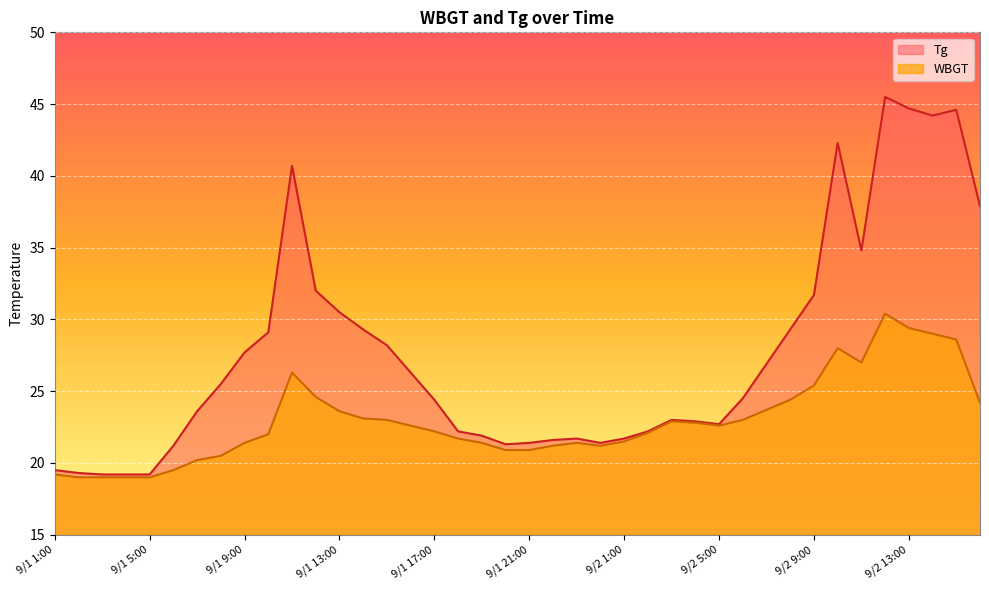

Which series changed the most between 9/2 3:00 and 9/2 15:00?

Tg